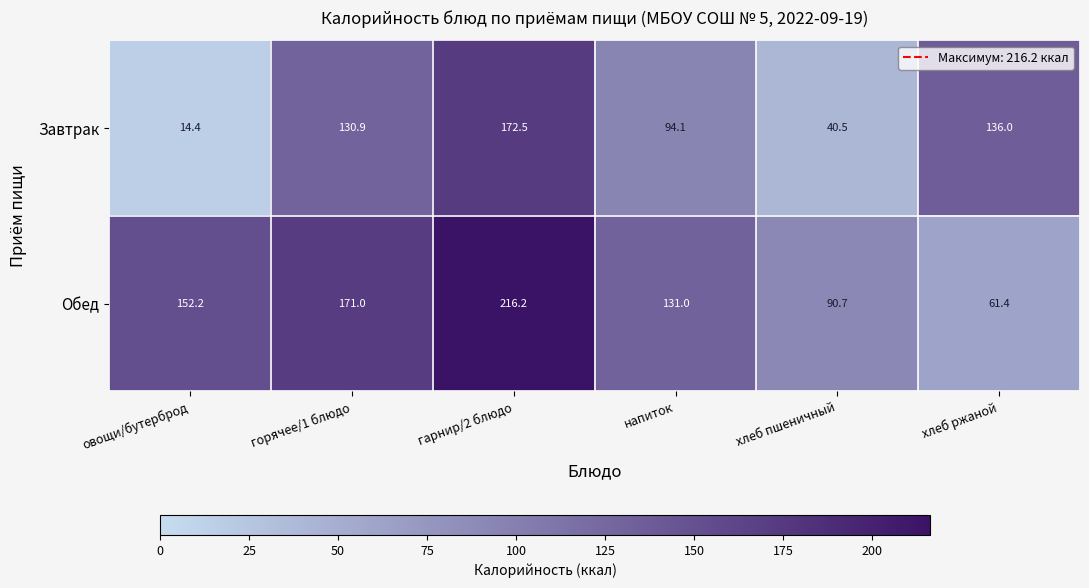

Which series has the largest total across all categories?

Обед